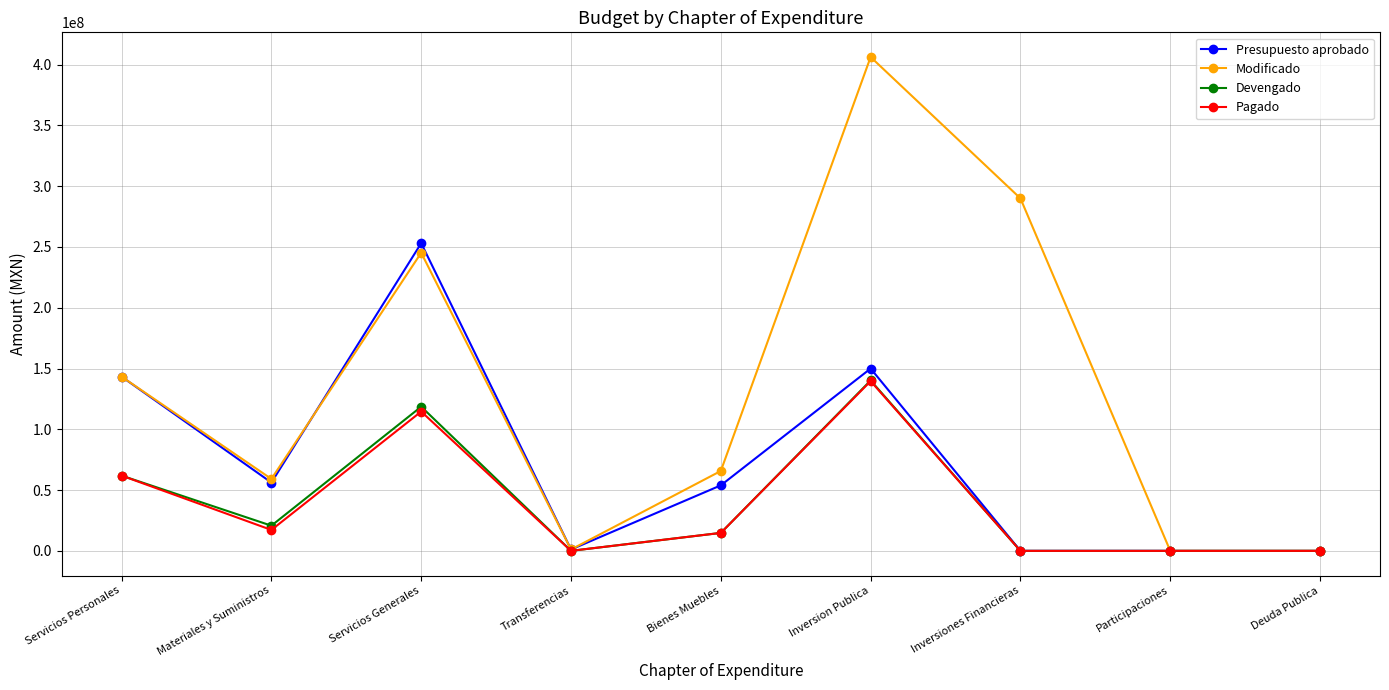

What is the sum of all Pagado values?

348198743.6